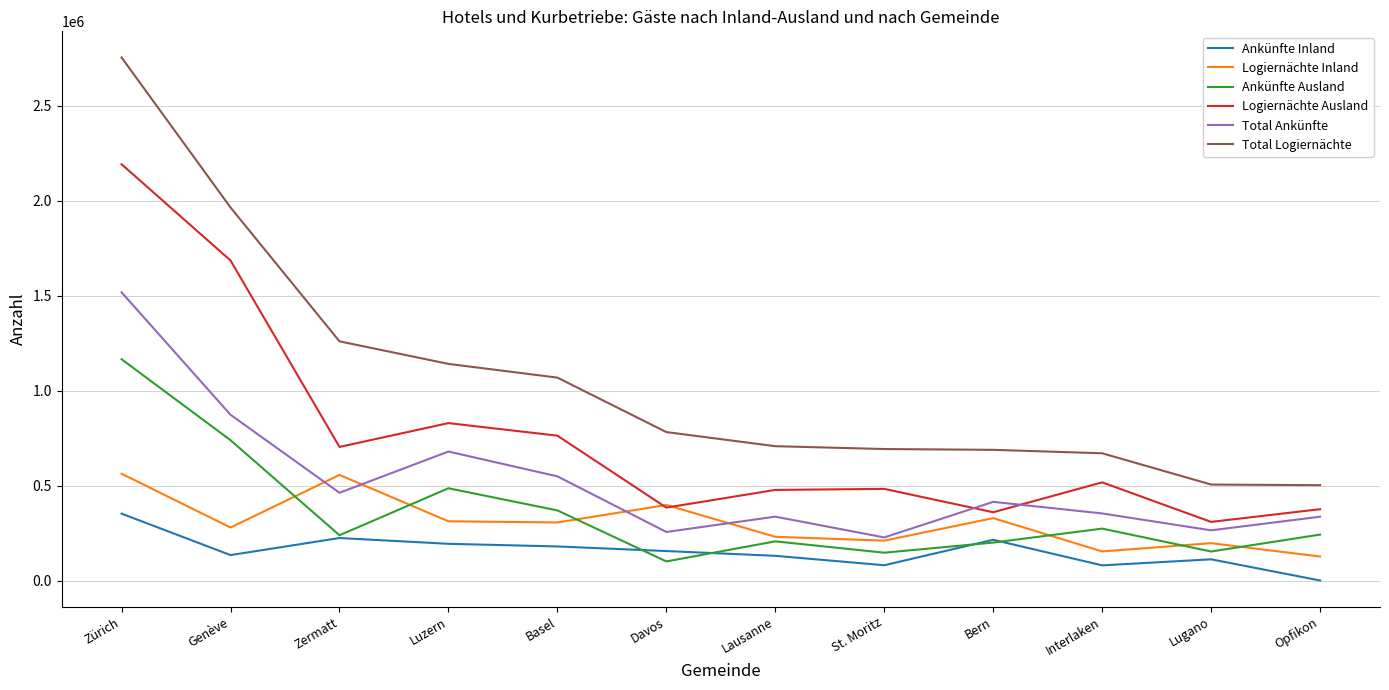

Which series changed the most between Basel and Opfikon?

Total Logiernächte